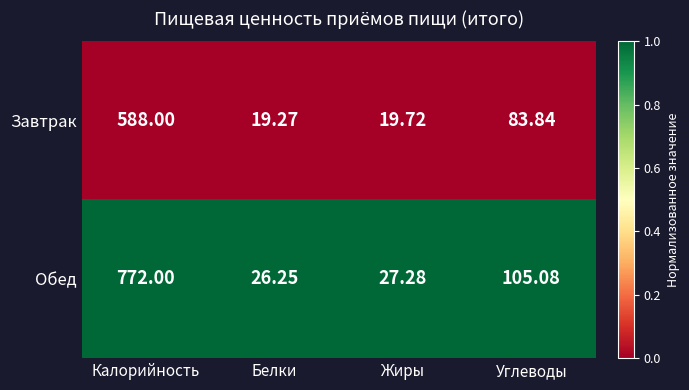

Which label corresponds to the smallest value in the chart?

Белки